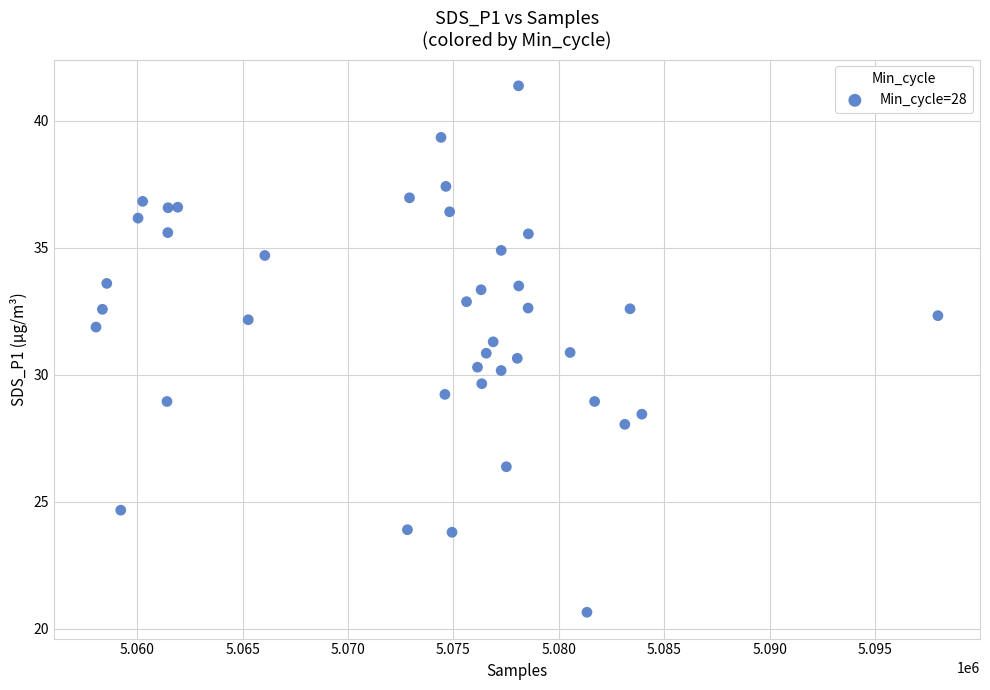

What is the range of Y values (max minus min)?

20.7